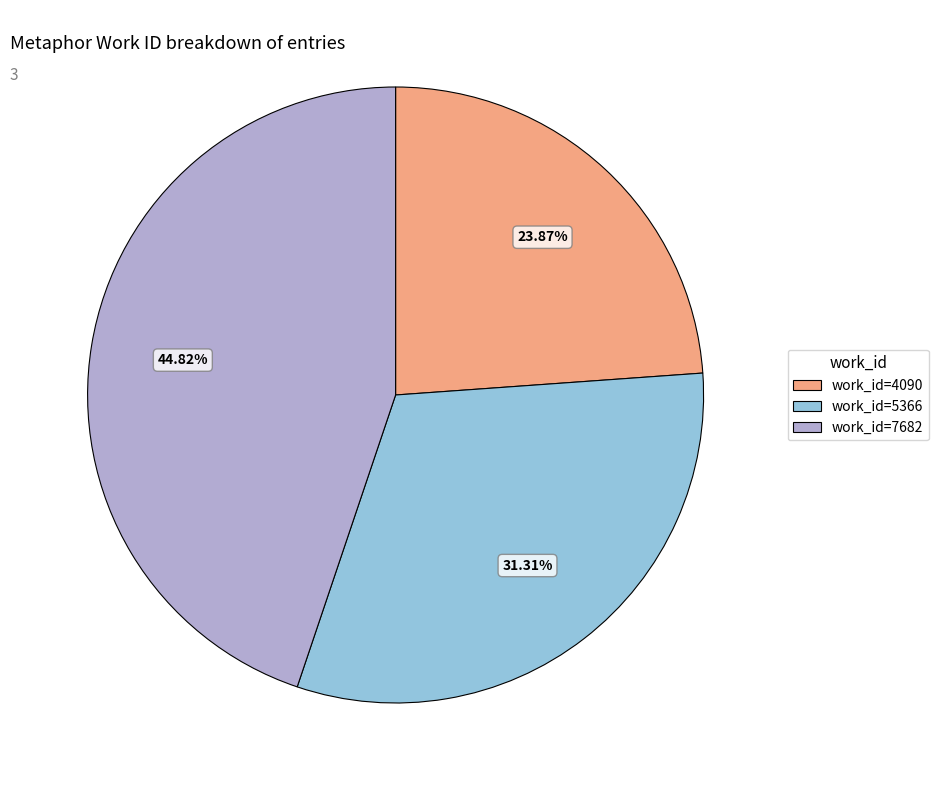

What percentage is the work_id=4090 slice, to the nearest percent?

24%